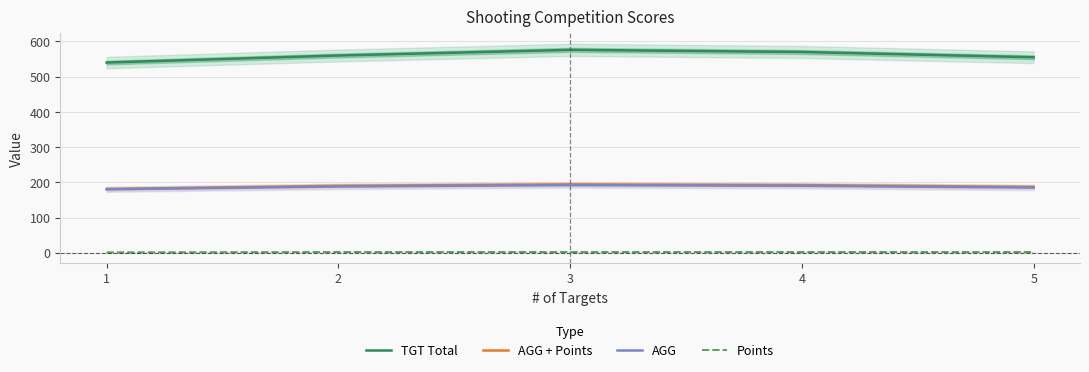

At which category is the sum across all series the highest?

3